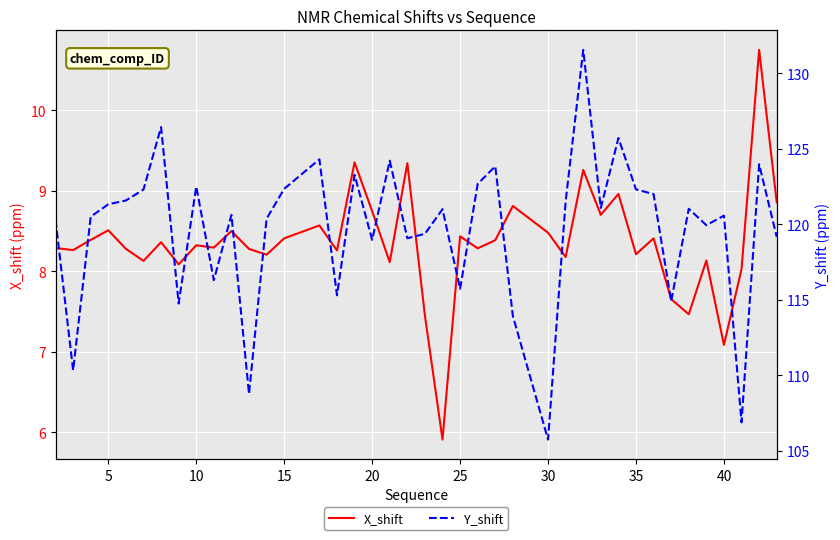

True or false: X_shift and Y_shift intersect in this chart.

False